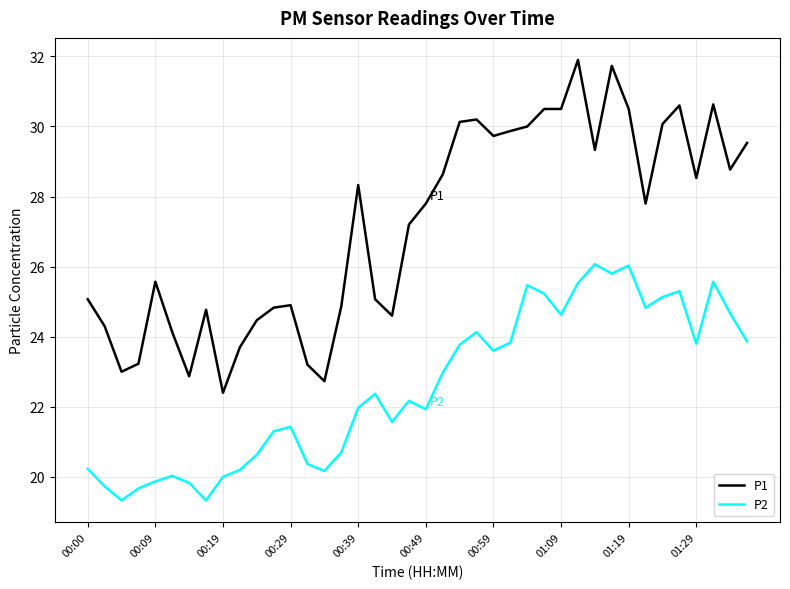

True or false: P1 and P2 intersect in this chart.

False